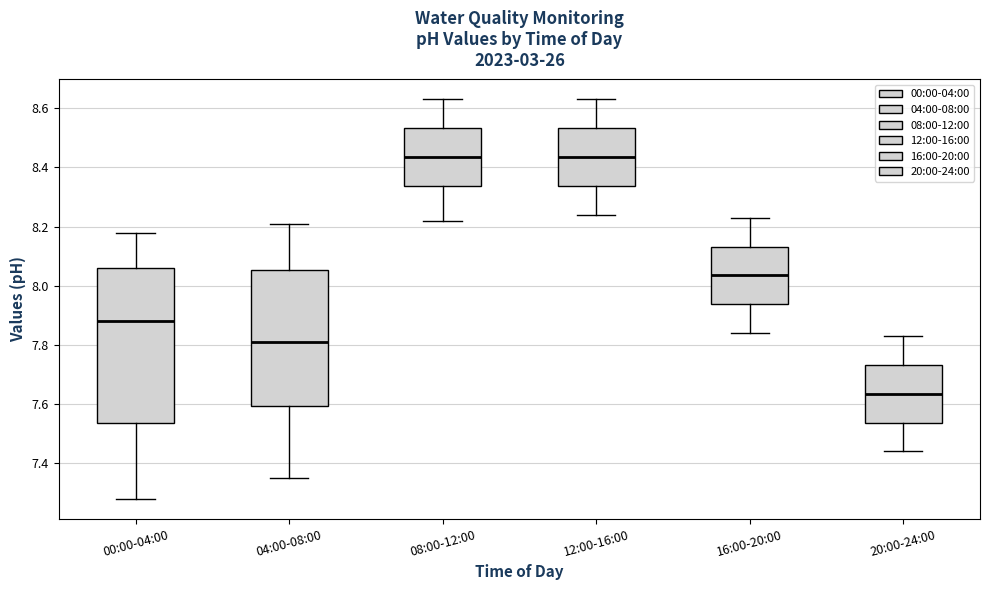

Where does the upper whisker of the box for 04:00-08:00 end on the y-axis? The values are not printed on the chart, so give them approximately, as read against the axis.

8.22